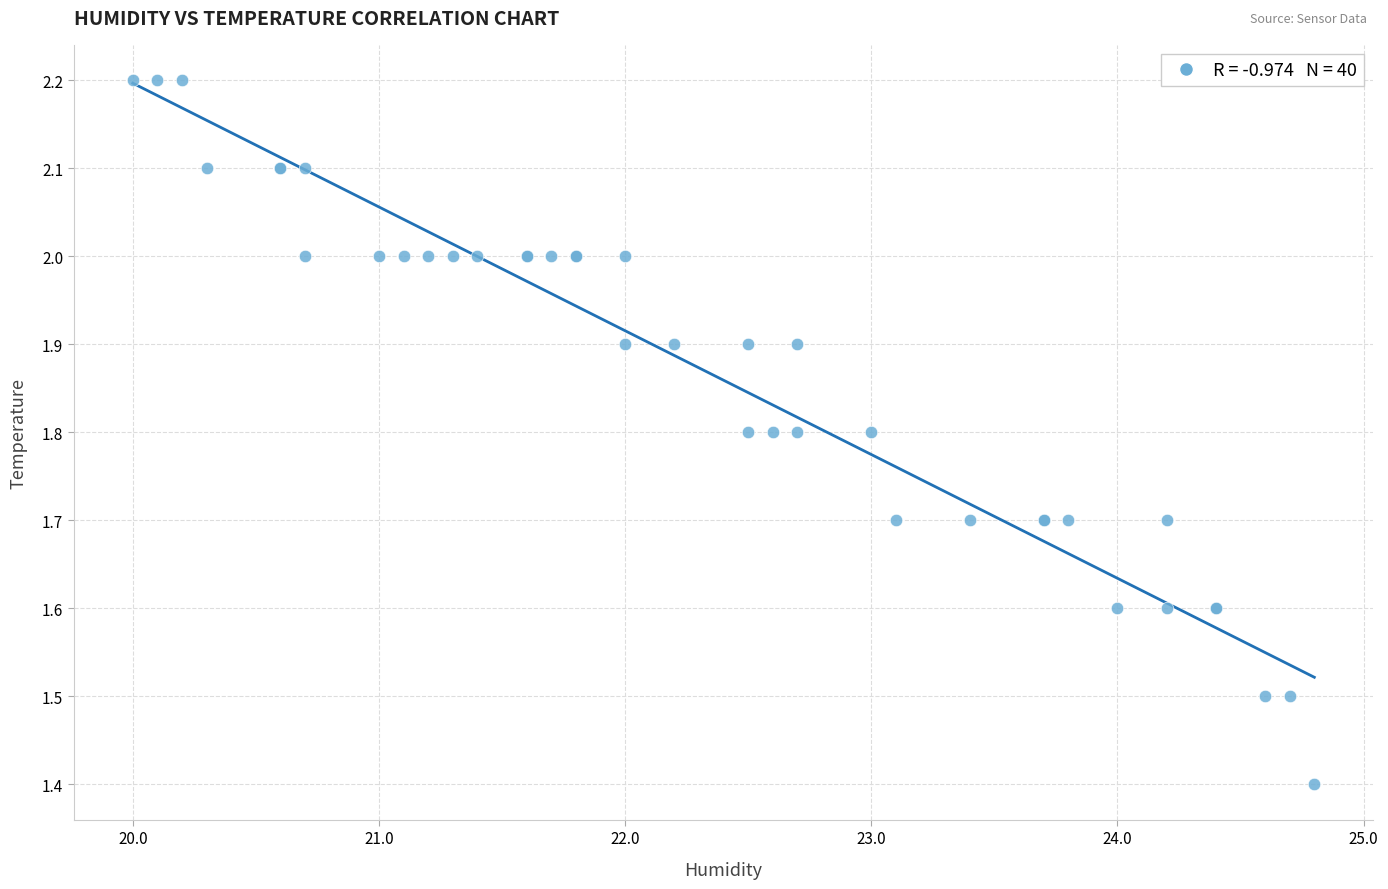

What Y value in the scatter plot is closest to 1?

1.4